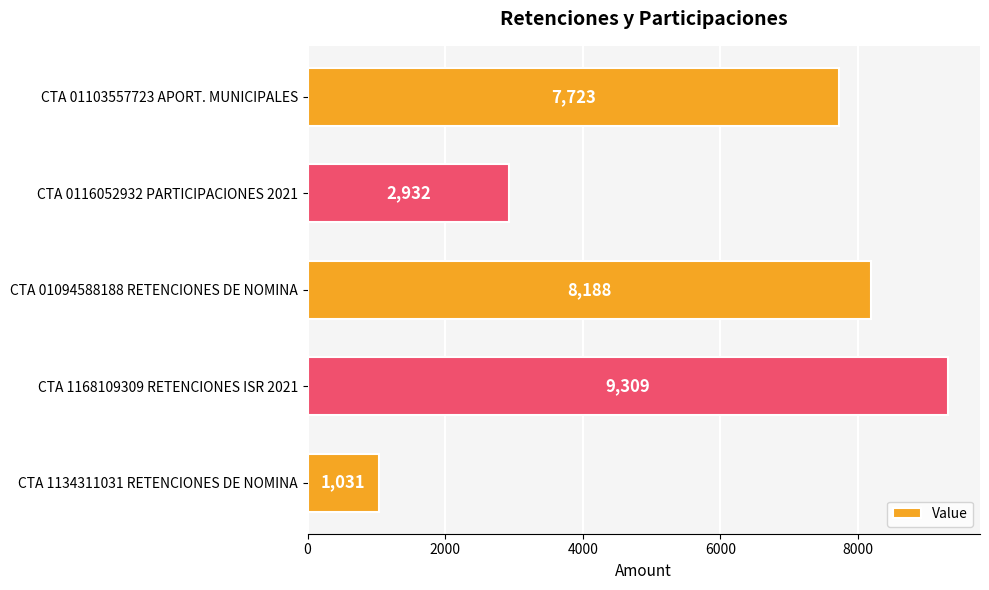

Which has a higher value, CTA 01103557723 APORT. MUNICIPALES or CTA 1168109309 RETENCIONES ISR 2021?

CTA 1168109309 RETENCIONES ISR 2021